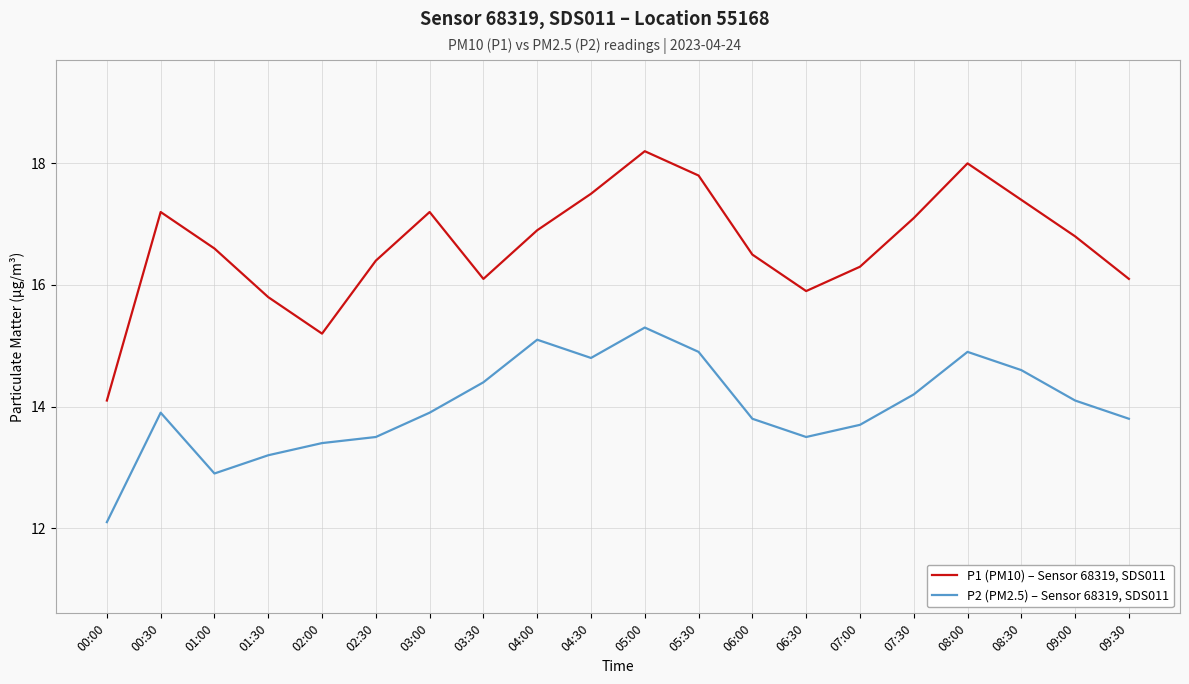

What are all the series names shown in the legend?

P1 (PM10) – Sensor 68319, SDS011, P2 (PM2.5) – Sensor 68319, SDS011